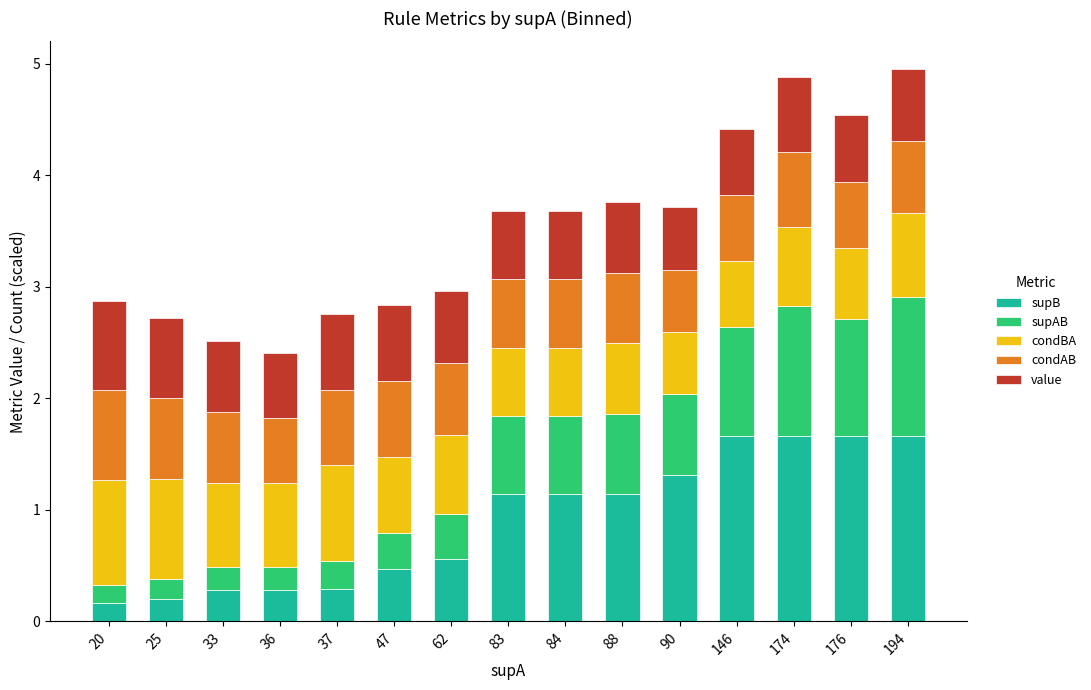

Is it true that supB equals 0.5 at 37?

False